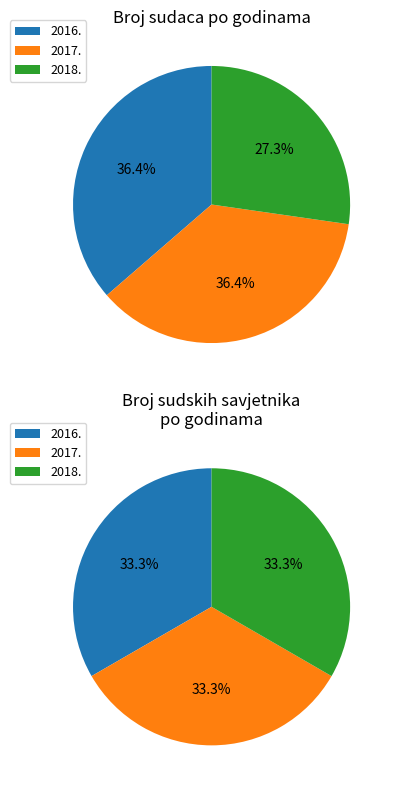

Does 2018. account for over 50% of the chart?

No